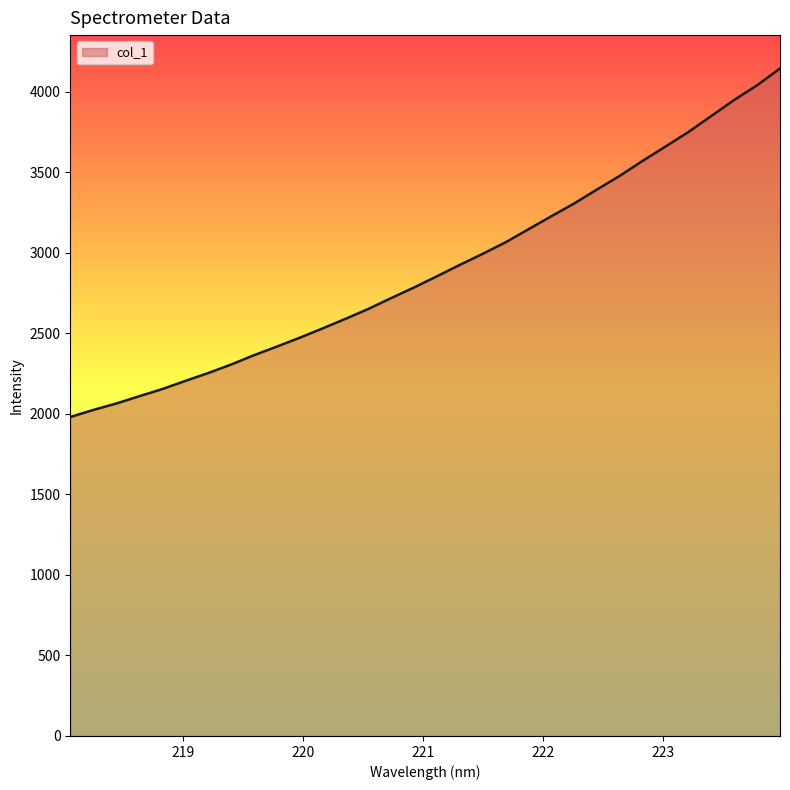

What is the minimum value shown in the chart?

1980.6